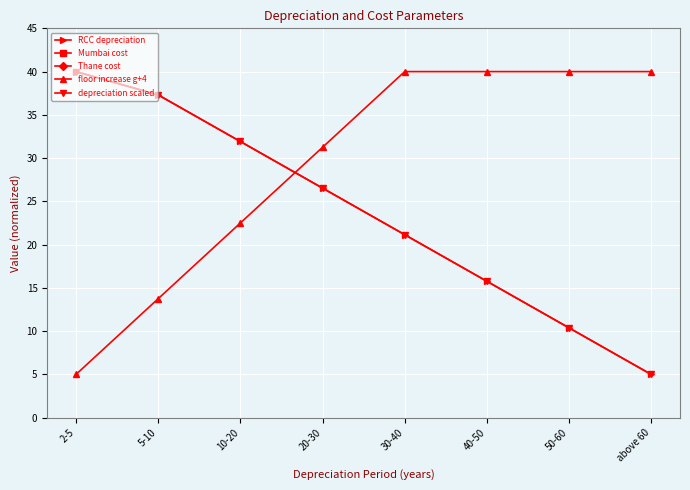

At which label is RCC depreciation closest to 22?

30-40